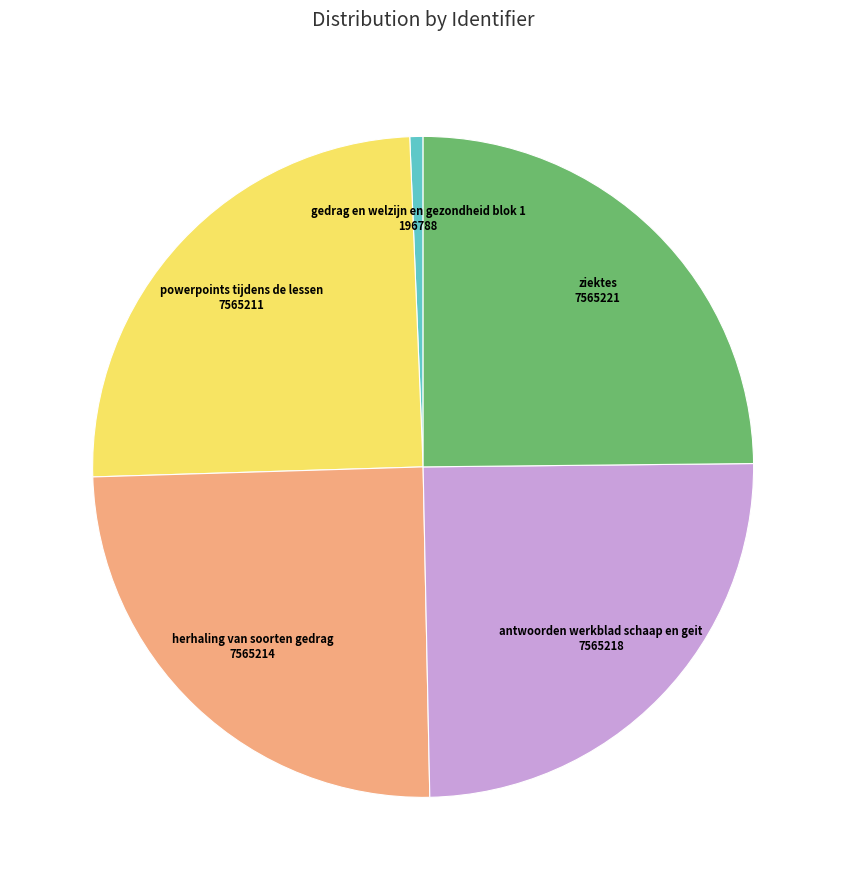

Is there any slice that represents more than half of the pie?

No